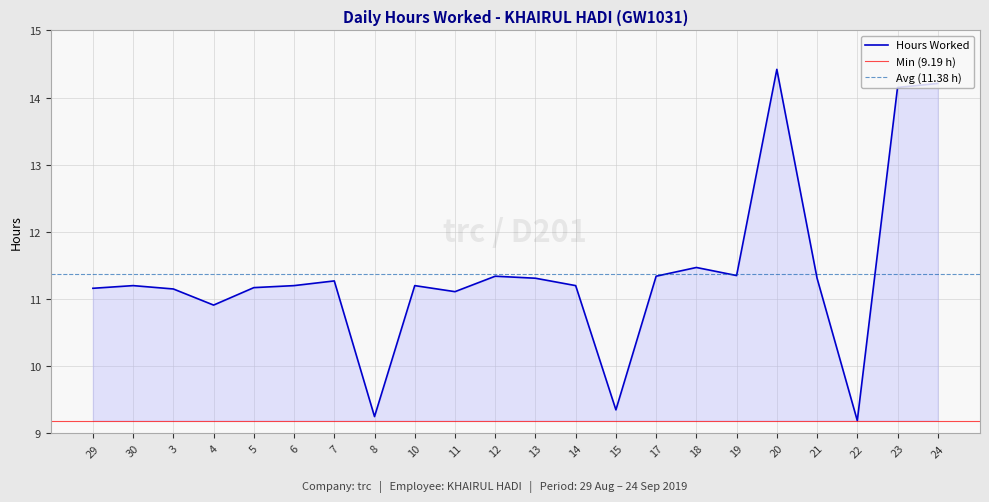

What is the value of the 4th point from the left?

10.9